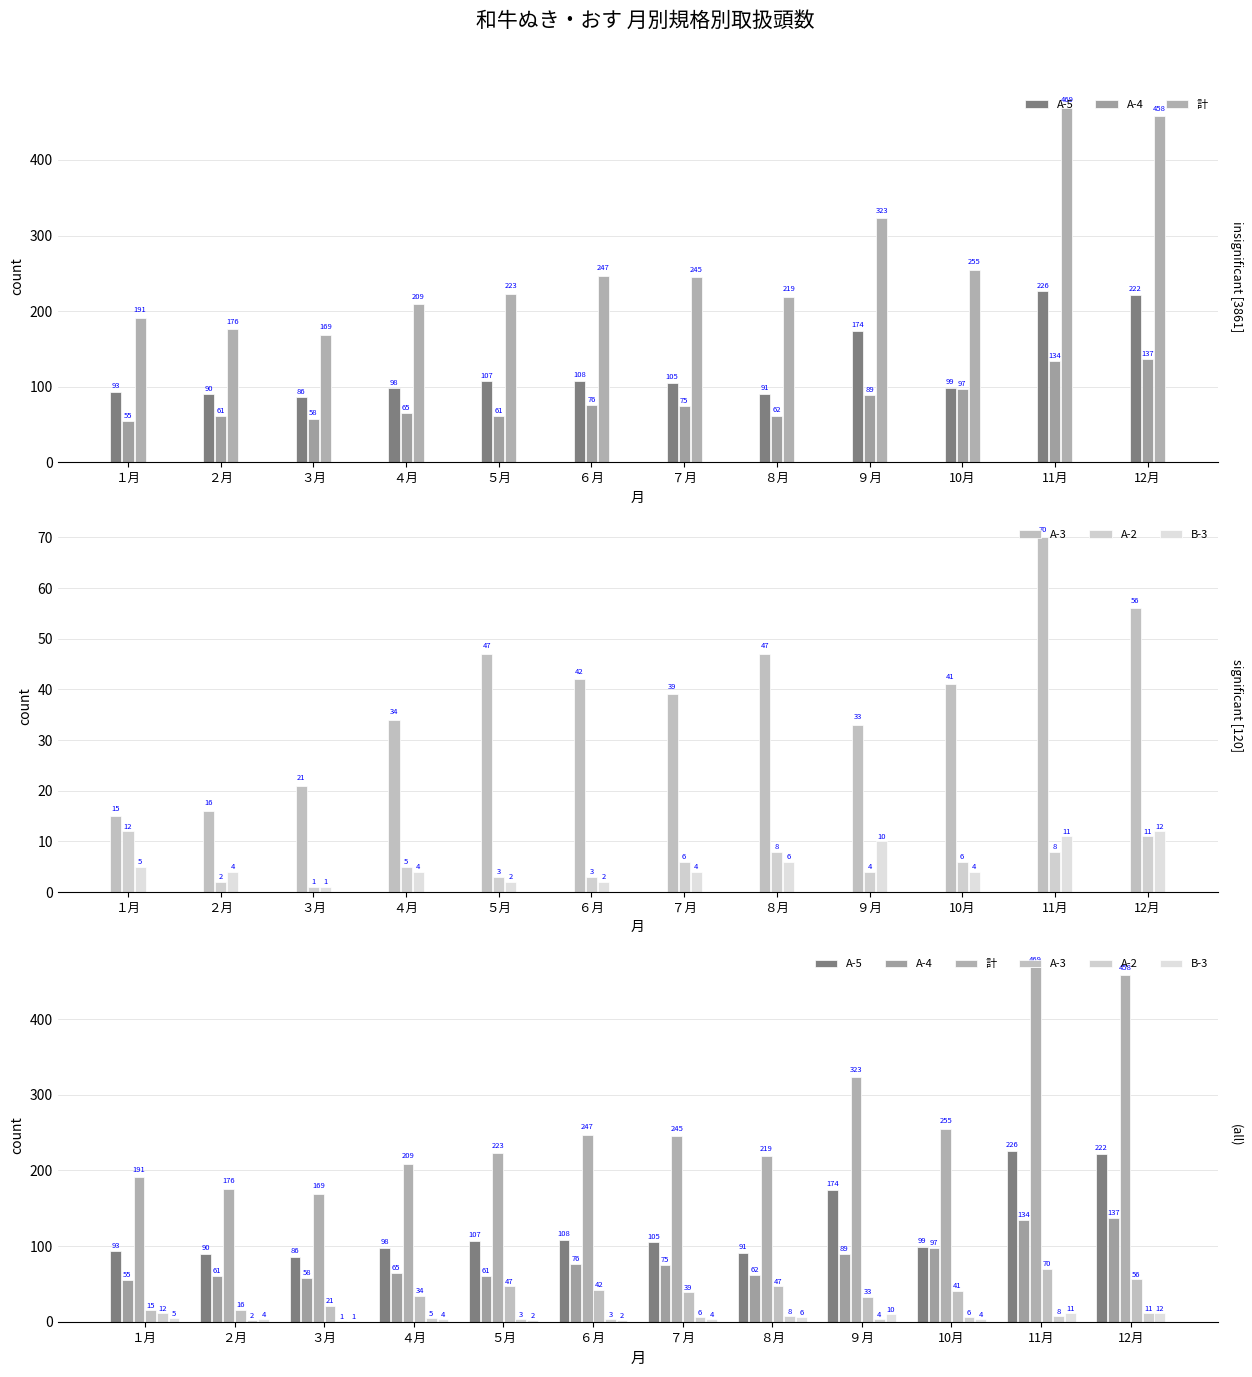

What is the minimum value shown in the chart?

1